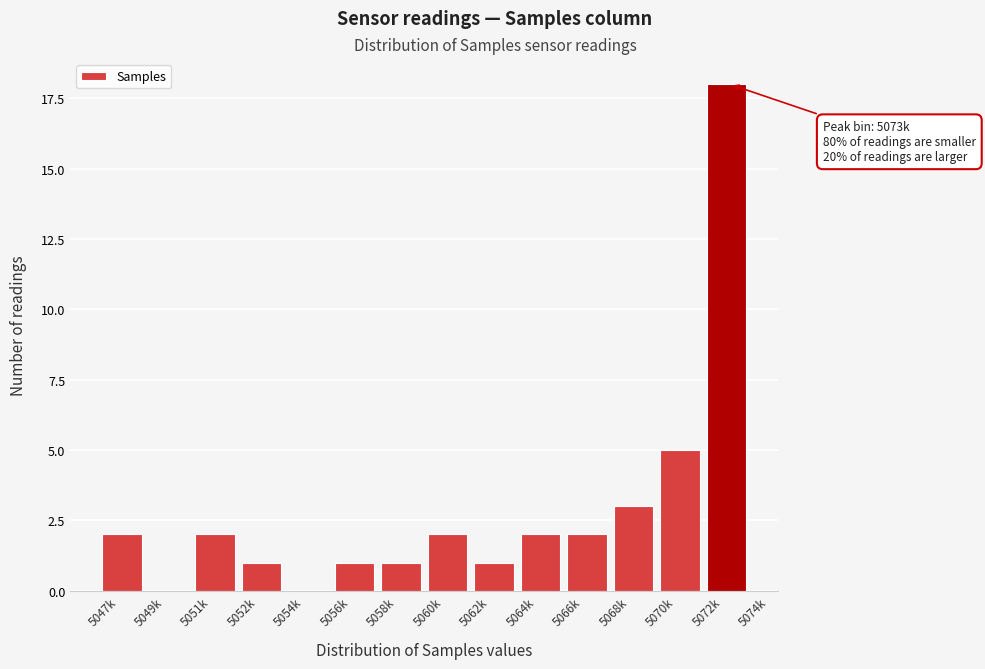

Reading left to right, transcribe all the data shown in this chart.

5047k=2	5049k=0	5051k=2	5052k=1	5054k=0	5056k=1	5058k=1	5060k=2	5062k=1	5064k=2	5066k=2	5068k=3	5070k=5	5072k=18